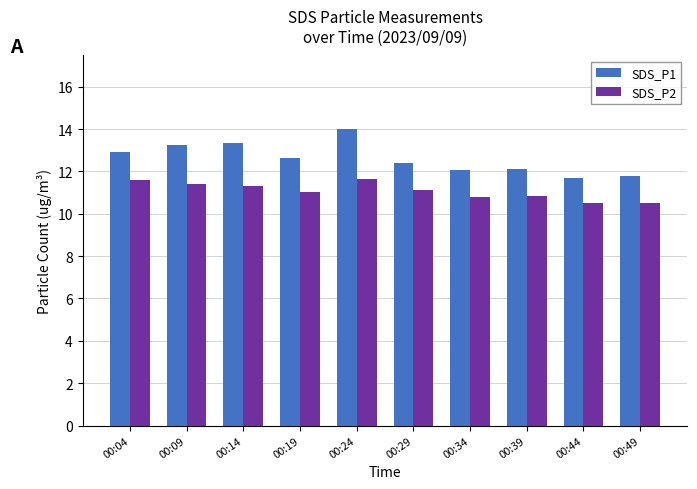

What is the value of the SDS_P2 bar at the 6th from the left?

11.1